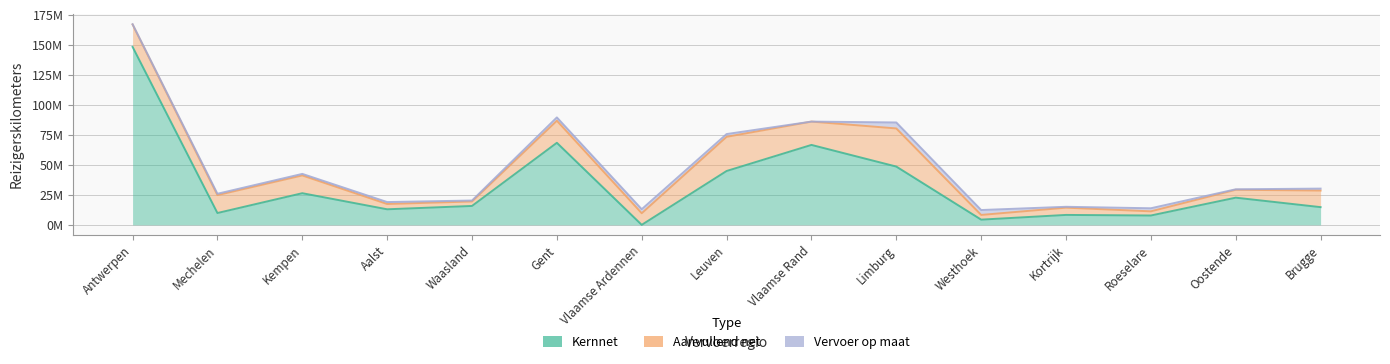

Where is Aanvullend net nearest to the value 17621582?

Gent